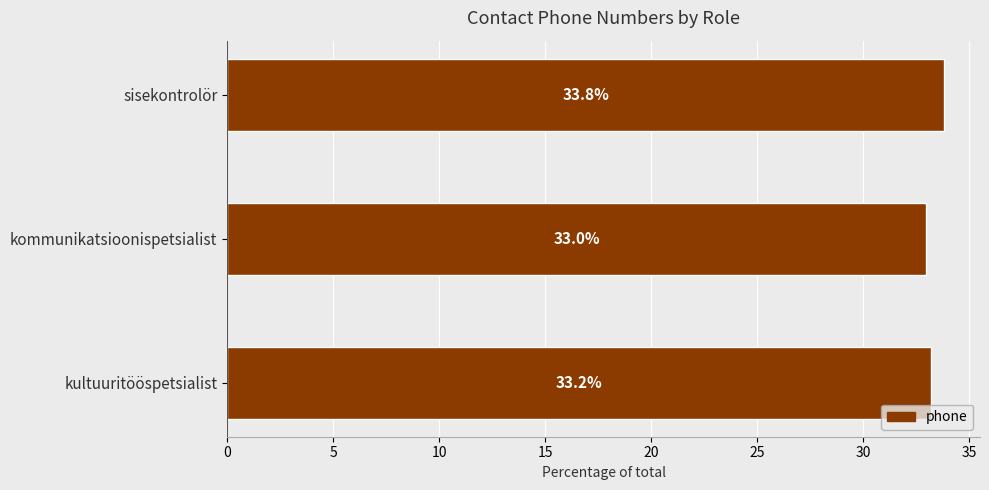

List the labels in order of value, largest first.

sisekontrolör, kultuuritööspetsialist, kommunikatsioonispetsialist